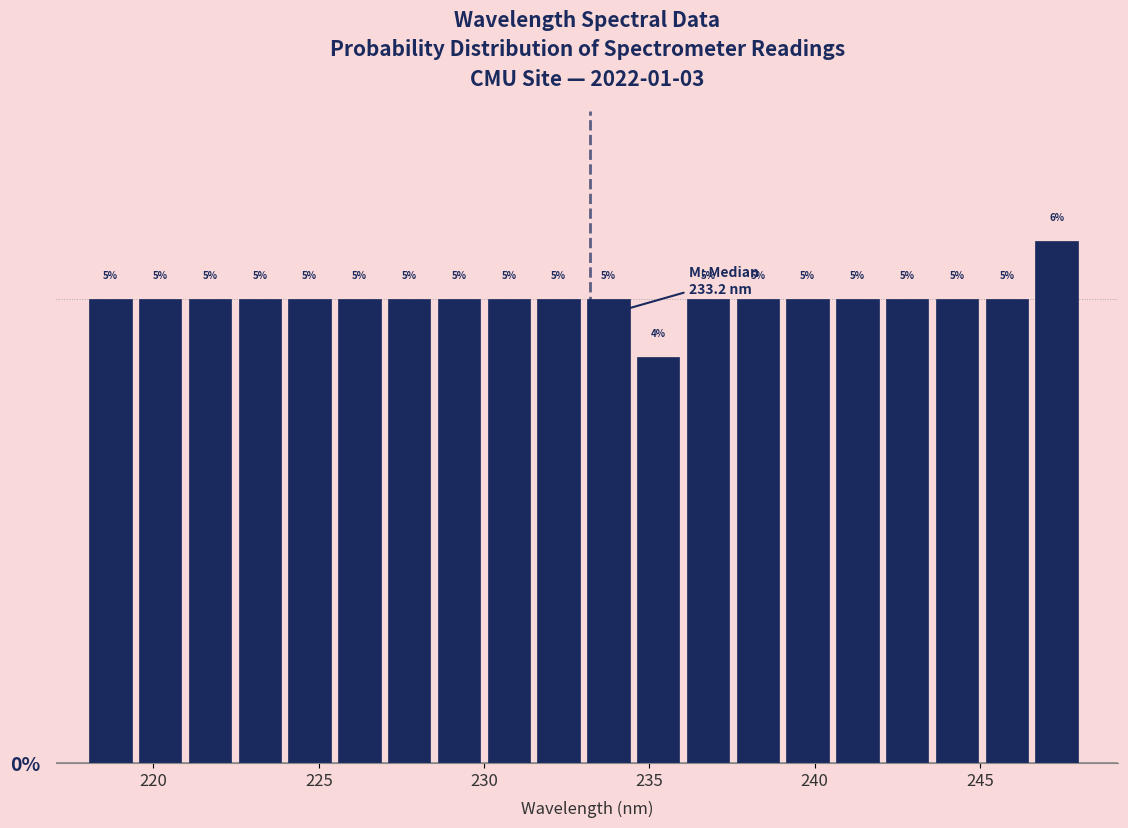

Around what value on the x-axis is the tallest bar? Give the approximate position of its centre, as read against the axis.

247.5